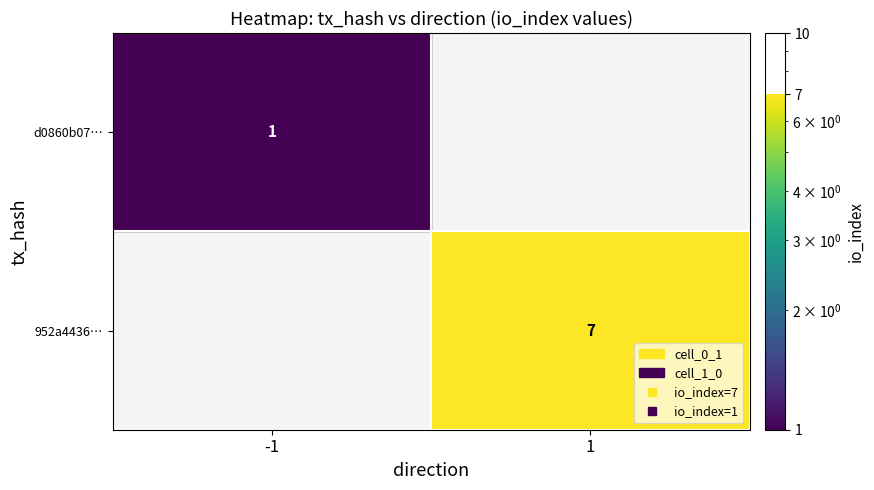

Which has a higher value, direction or io_index?

io_index